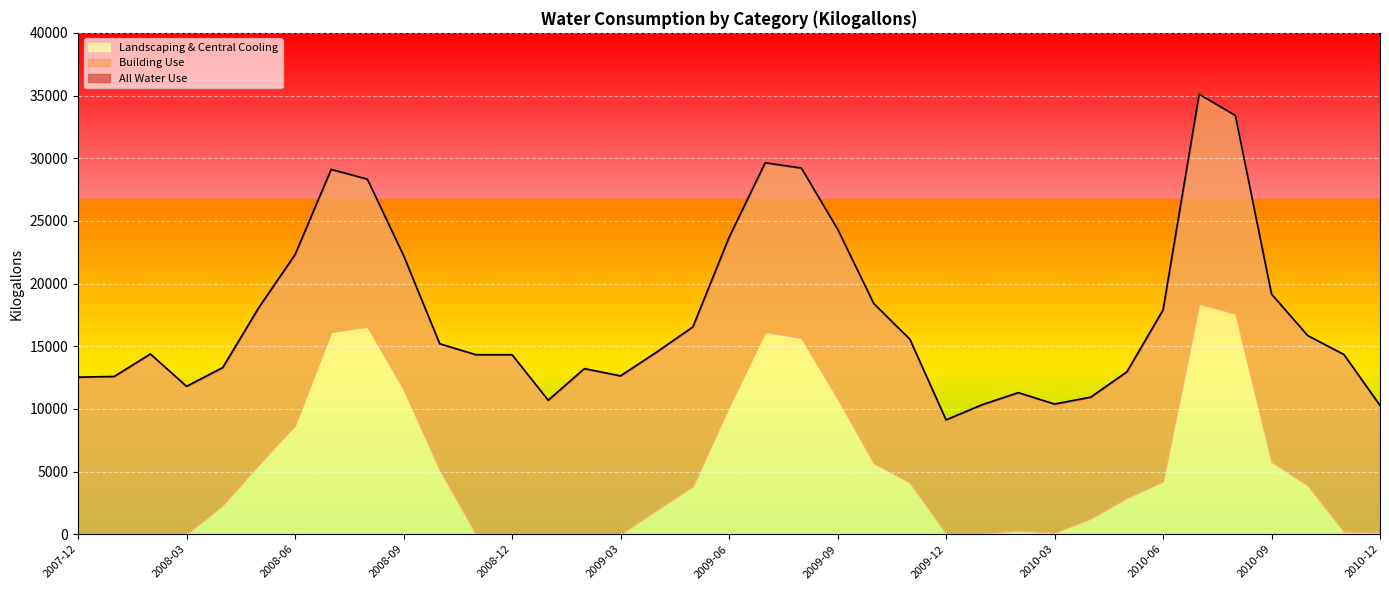

What is the total value across all series at 2009-12?

18242.8